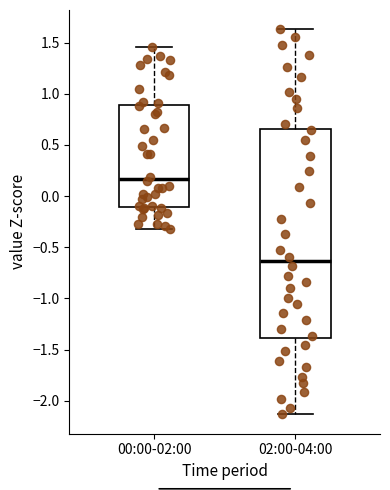

Reading left to right, read every box against the y-axis: the position of its median line, the range the box covers, and the ends of its whiskers. The values are not printed on the chart, so give them approximately, as read against the axis.

00:00-02:00: median 0.15, box -0.10 to 0.90, whiskers -0.30 to 1.45
02:00-04:00: median -0.65, box -1.40 to 0.65, whiskers -2.15 to 1.65